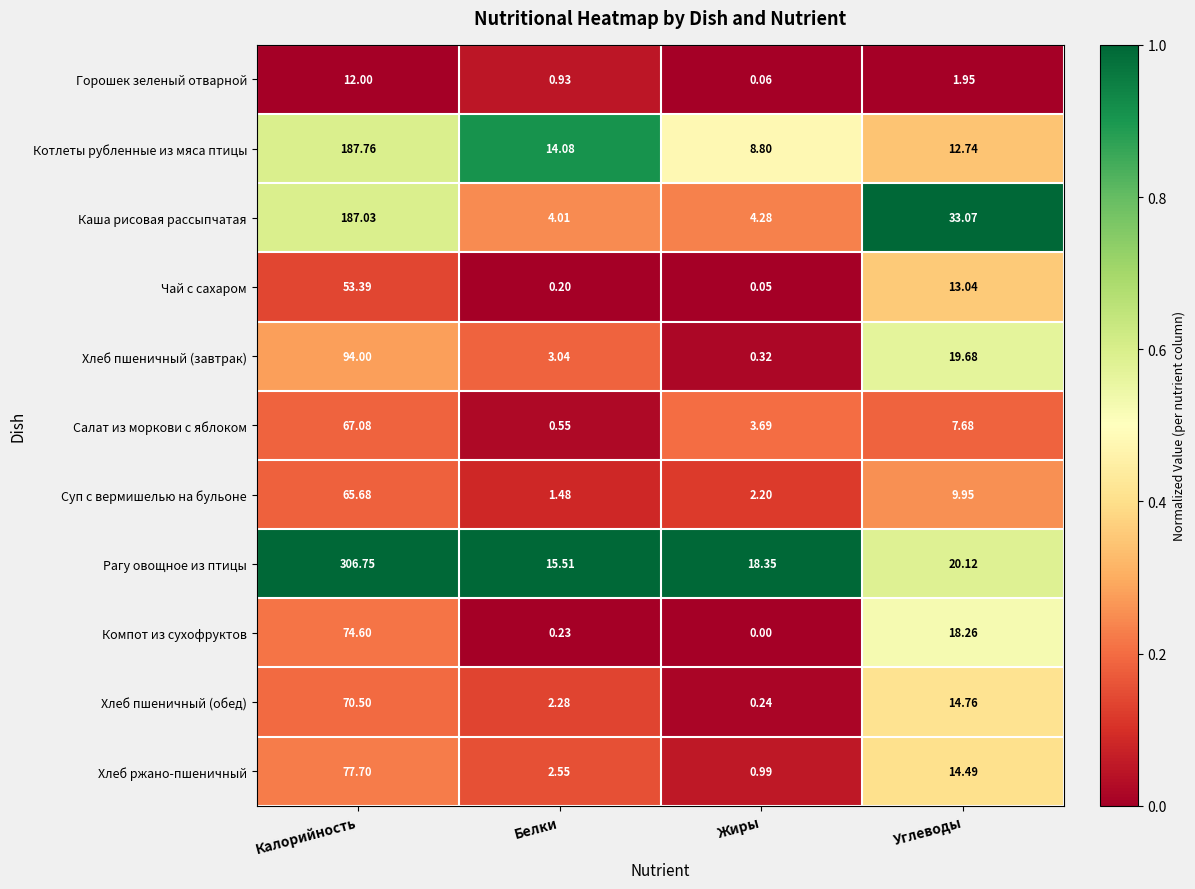

Rank the series at Жиры from highest to lowest value.

Рагу овощное из птицы, Котлеты рубленные из мяса птицы, Каша рисовая рассыпчатая, Салат из моркови с яблоком, Суп с вермишелью на бульоне, Хлеб ржано-пшеничный, Хлеб пшеничный (завтрак), Хлеб пшеничный (обед), Горошек зеленый отварной, Чай с сахаром, Компот из сухофруктов